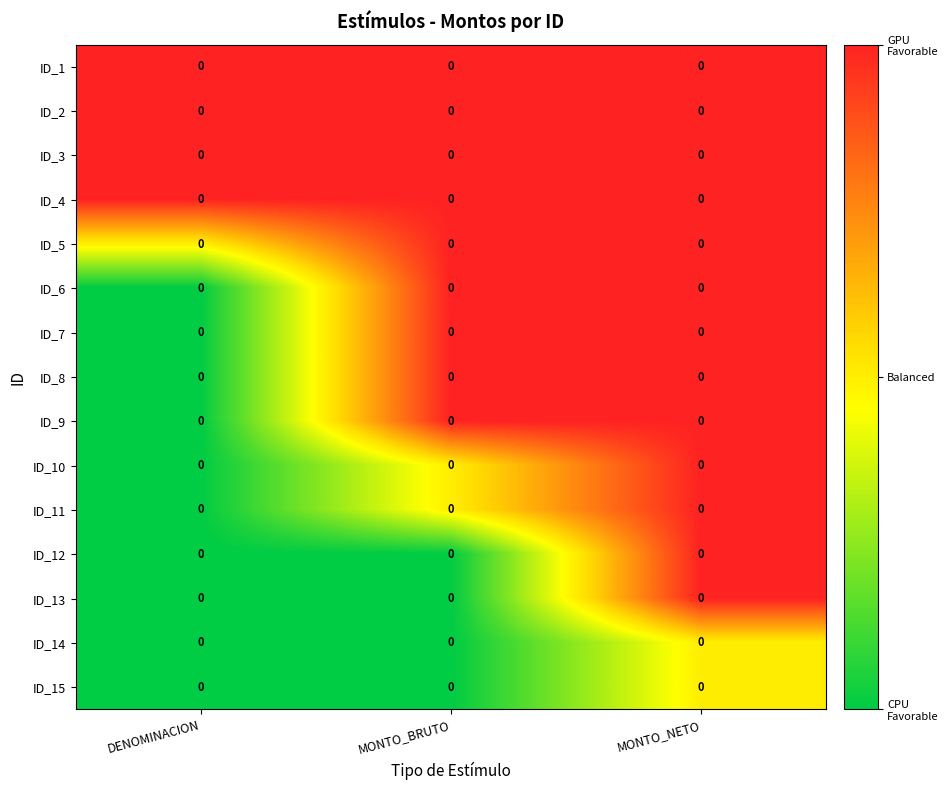

Which series changed the most between DENOMINACION and MONTO_BRUTO?

ID_6